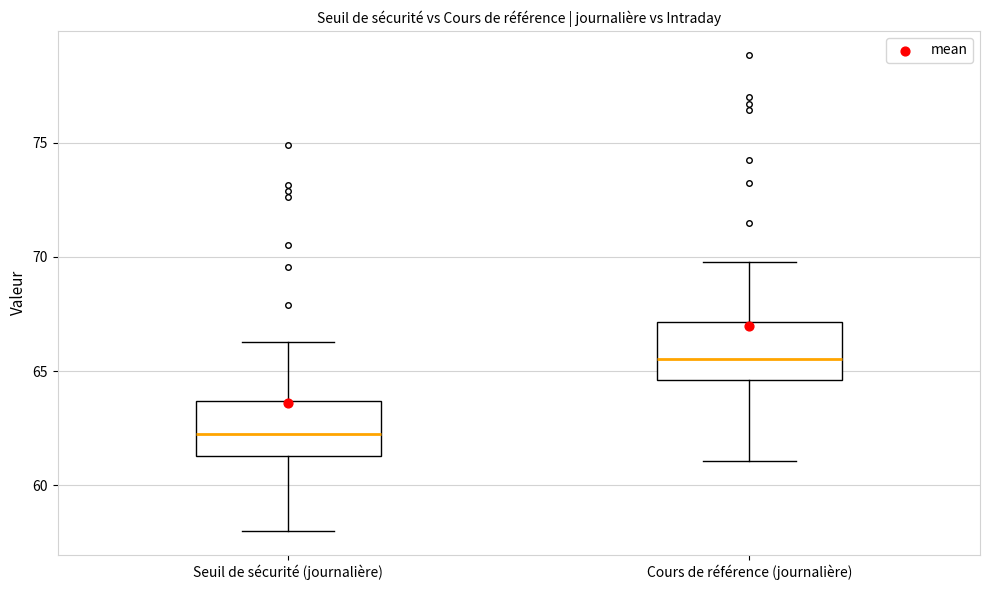

Reading left to right, transcribe this box plot: for each box, give where its median line is, the range the box spans, and where its two whiskers end, as read against the y-axis. The values are not printed on the chart, so give them approximately, as read against the axis.

Seuil de sécurité (journalière): median 62.5, box 61.5 to 63.5, whiskers 58.0 to 66.5
Cours de référence (journalière): median 65.5, box 64.5 to 67.0, whiskers 61.0 to 70.0